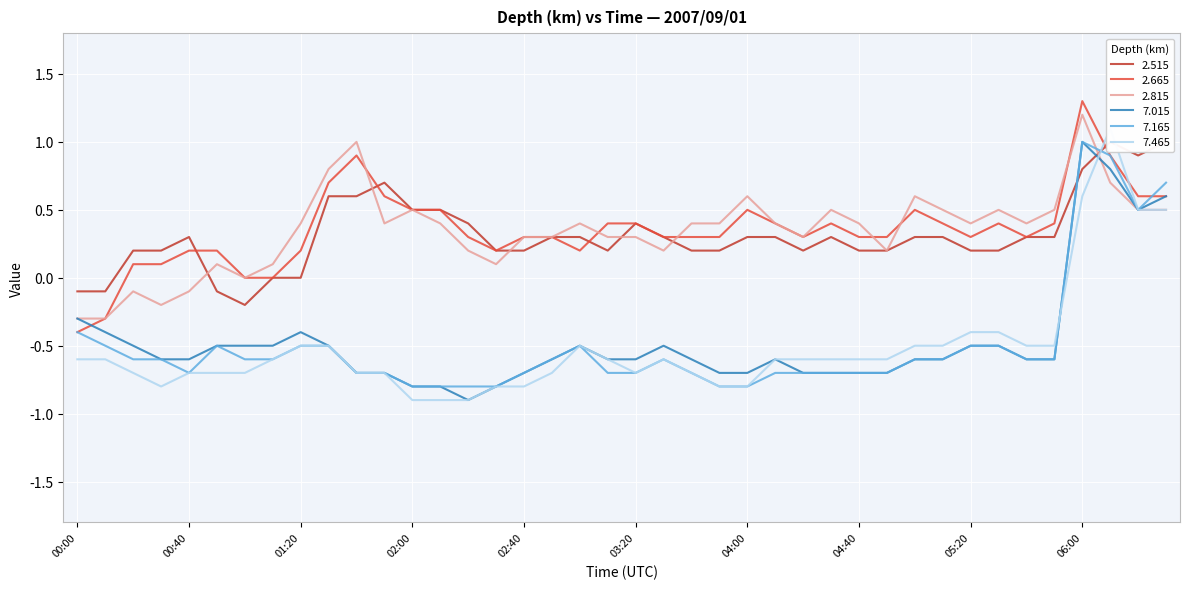

How many series are shown in this chart?

6